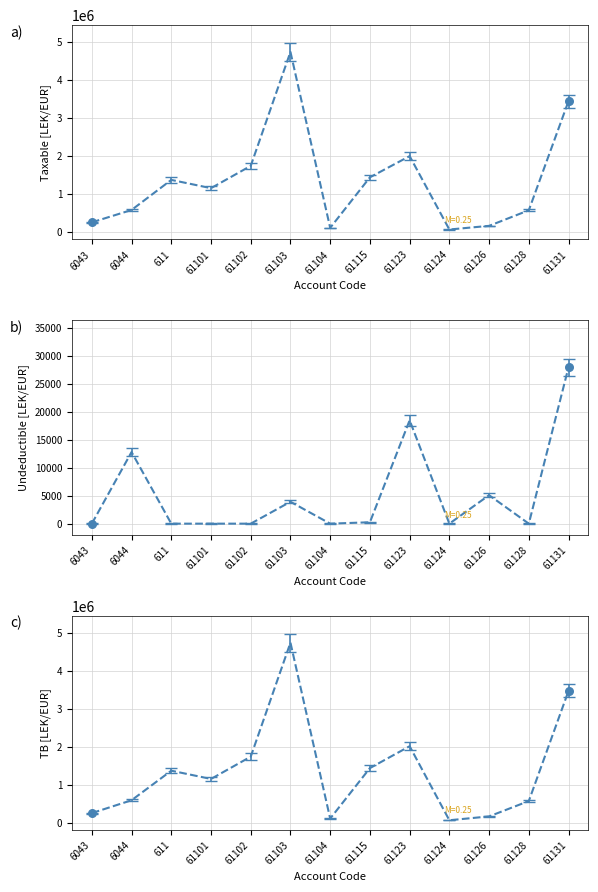

At which category is the sum across all series the highest?

61103